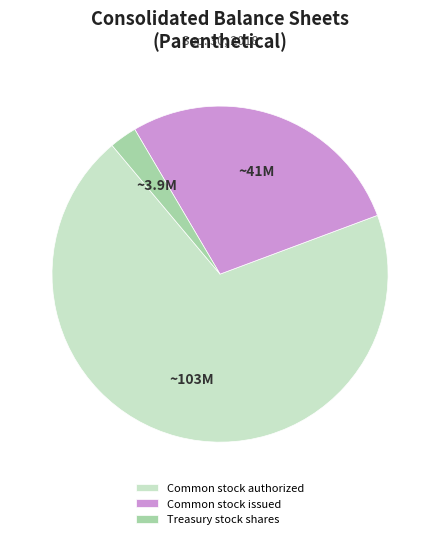

How many slices are in this pie chart?

3